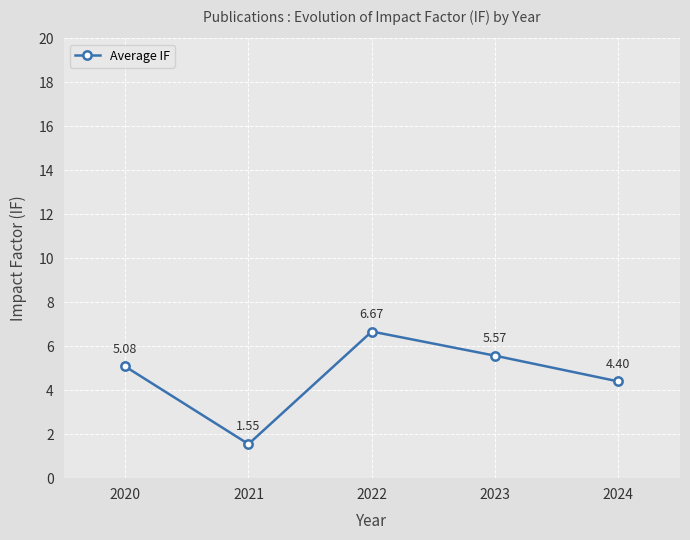

True or false: the data shows 6.7 at 2022.

True